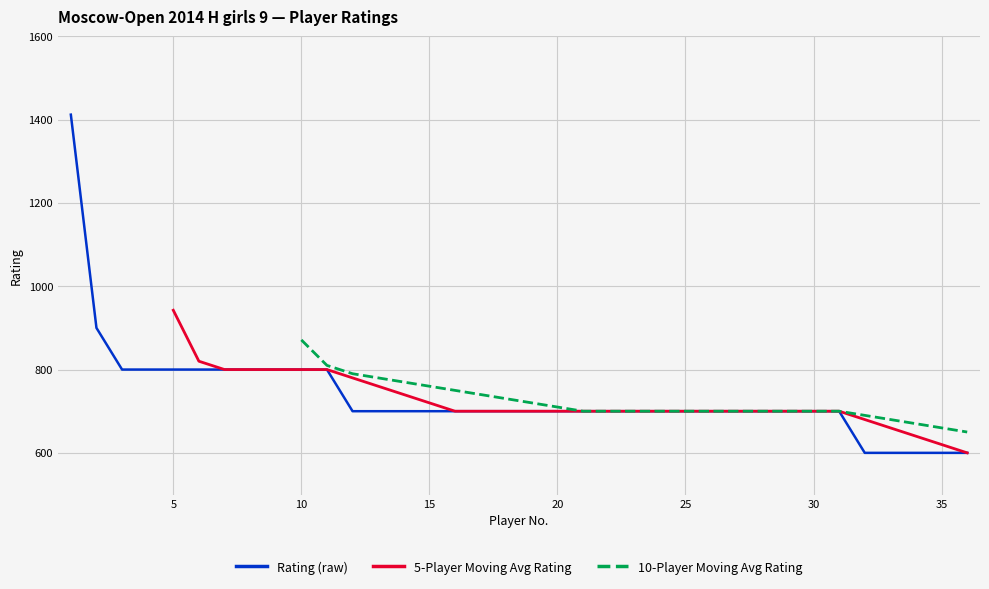

What is the value of the 5-Player Moving Avg Rating point at the 32nd from the left?

680.0